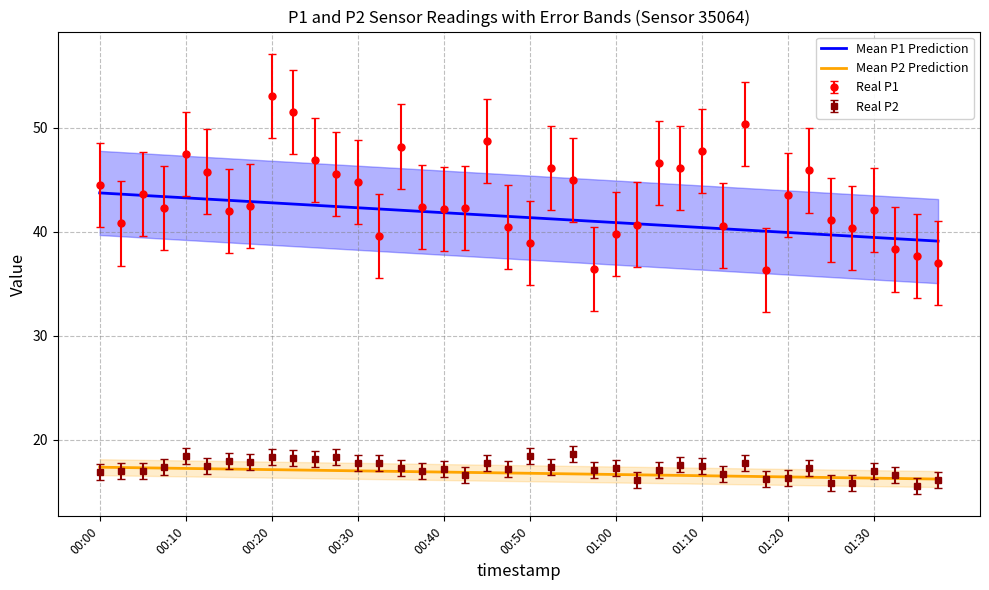

Which series has the largest total across all categories?

Mean P1 Prediction